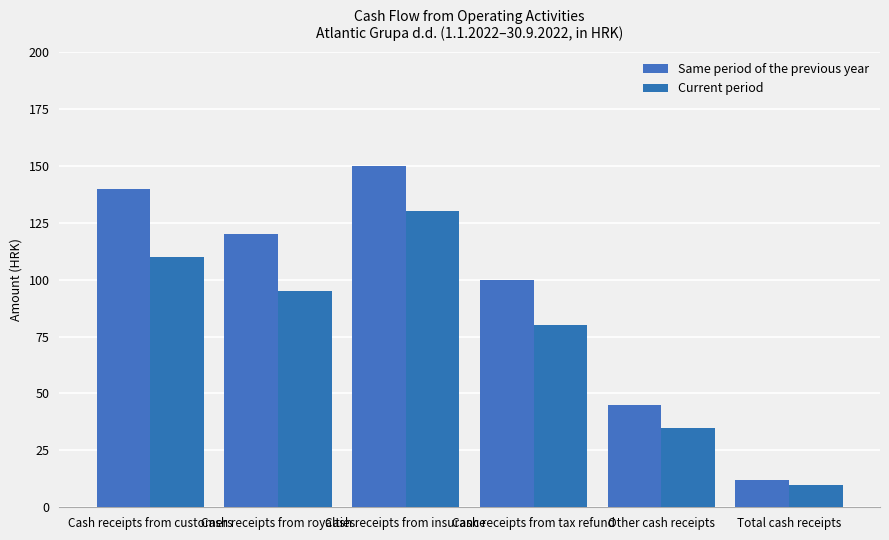

Is it true that Current period equals 49 at Other cash receipts?

False